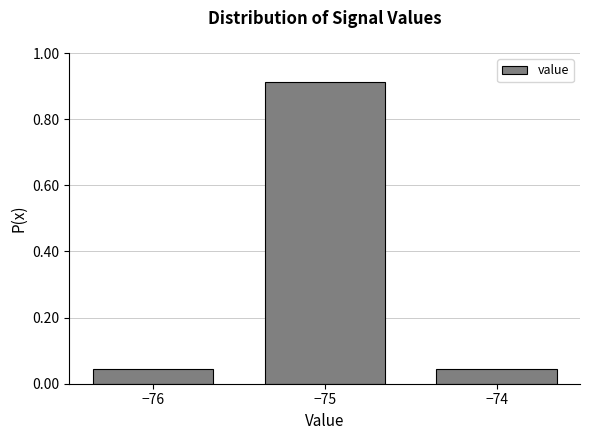

What is the average value?

0.3